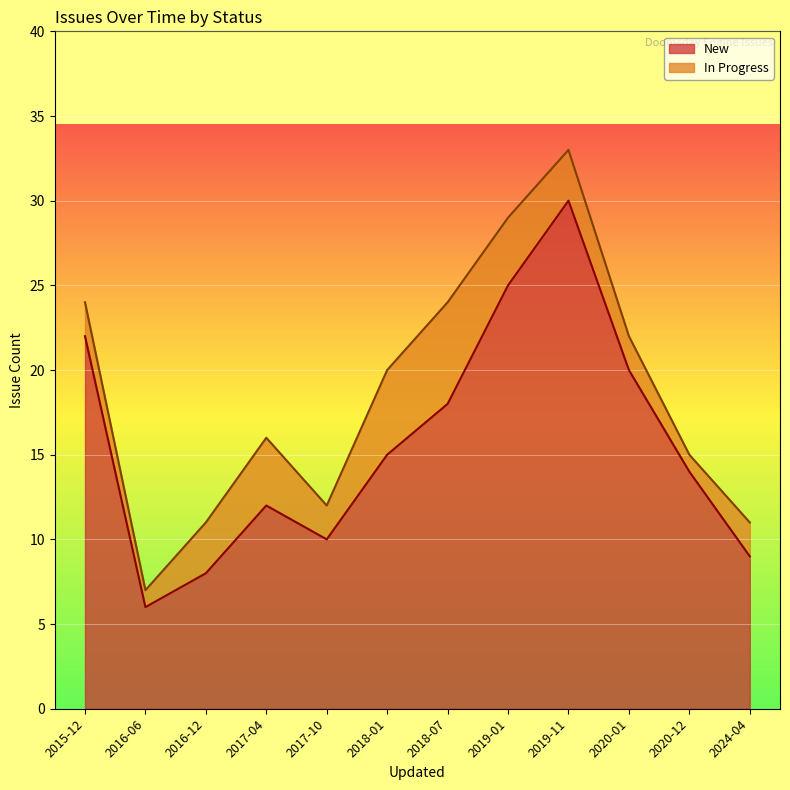

What position from the left is 2016-06?

2